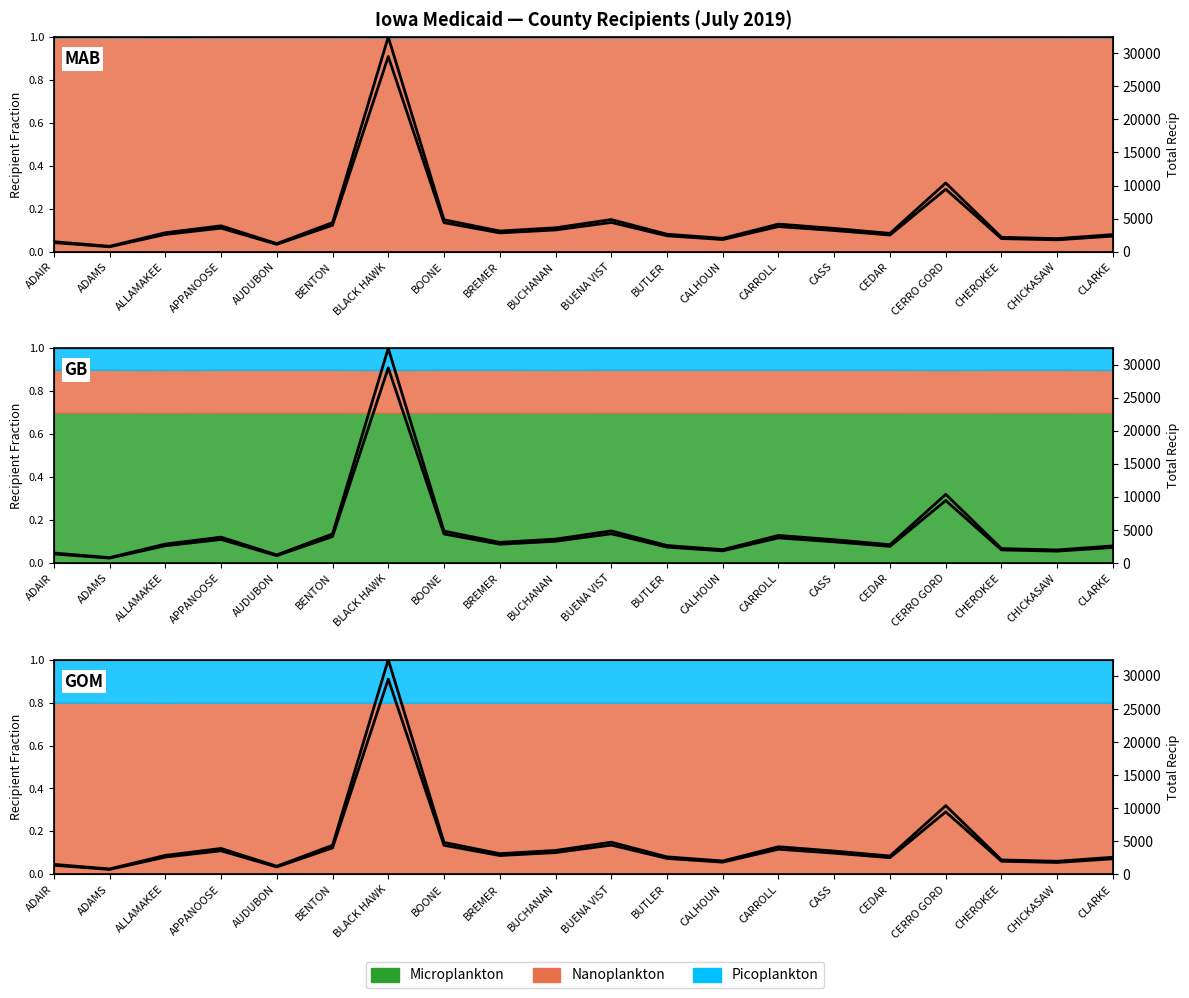

Reading left to right, transcribe all the data shown in this chart.

OtherTXIX_Elig: 0.0	0.0	0.1	0.1	0.0	0.1	1.0	0.1	0.1	0.1	0.1	0.1	0.1	0.1	0.1	0.1	0.3	0.1	0.1	0.1
OtherTXIX_Recip: 0.0	0.0	0.1	0.1	0.0	0.1	1.0	0.1	0.1	0.1	0.1	0.1	0.1	0.1	0.1	0.1	0.3	0.1	0.1	0.1
TotalTXIX_Elig: 0.0	0.0	0.1	0.1	0.0	0.1	1.0	0.1	0.1	0.1	0.1	0.1	0.1	0.1	0.1	0.1	0.3	0.1	0.1	0.1
TotalTXIX_Recip: 1377.0	744.0	2608.0	3561.0	1118.0	3999.0	29504.0	4390.0	2845.0	3288.0	4421.0	2406.0	1841.0	3798.0	3203.0	2521.0	9443.0	1983.0	1798.0	2356.0